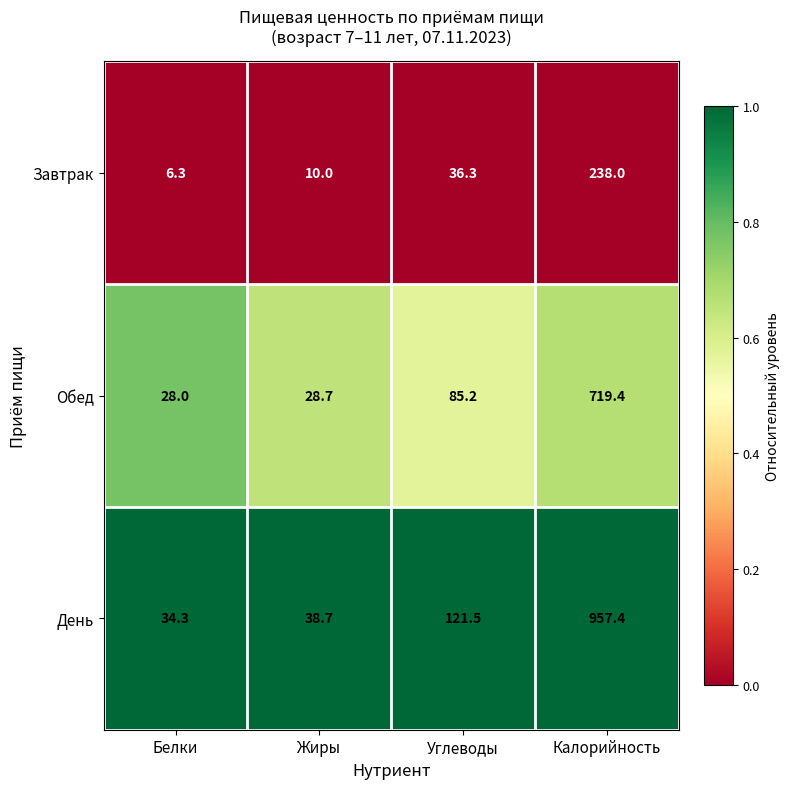

Which series has the largest total across all categories?

День